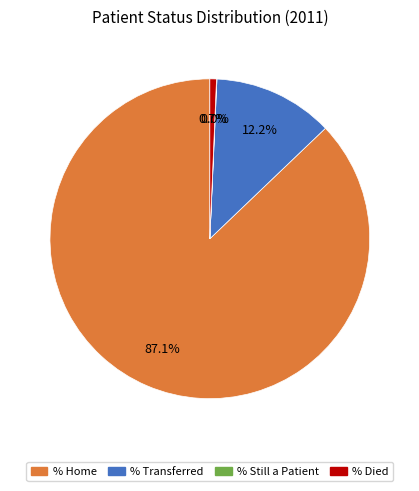

To the nearest percent, what is the average slice percentage?

25%